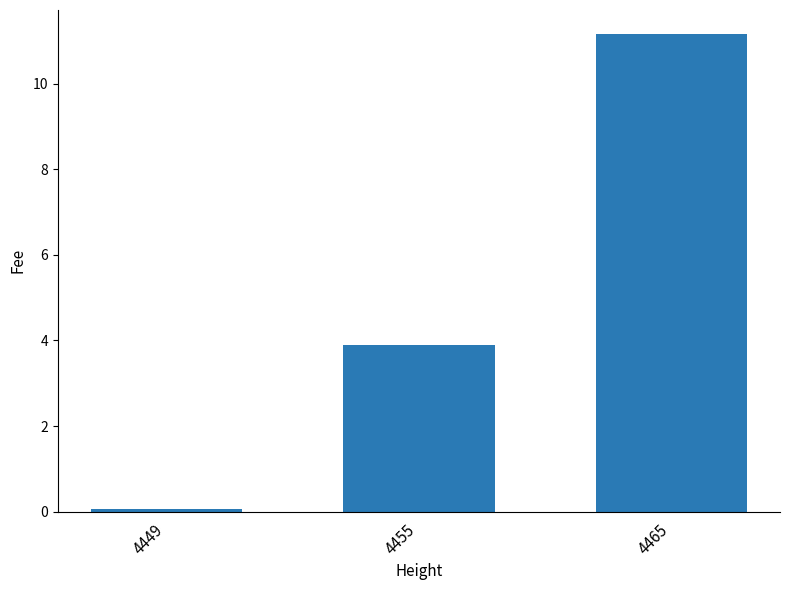

Reading left to right, what are all the values shown in this chart?

0.1	3.9	11.2